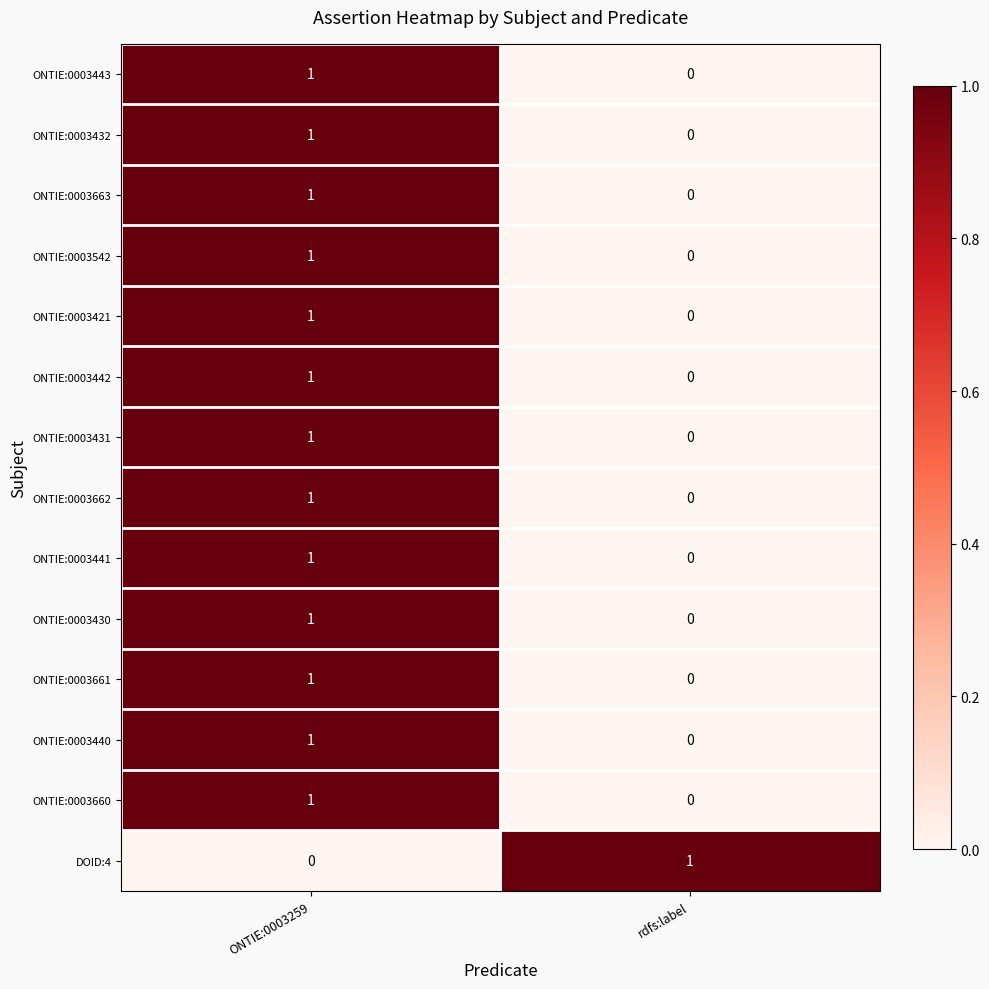

At which label does ONTIE:0003542 reach its peak?

ONTIE:0003259